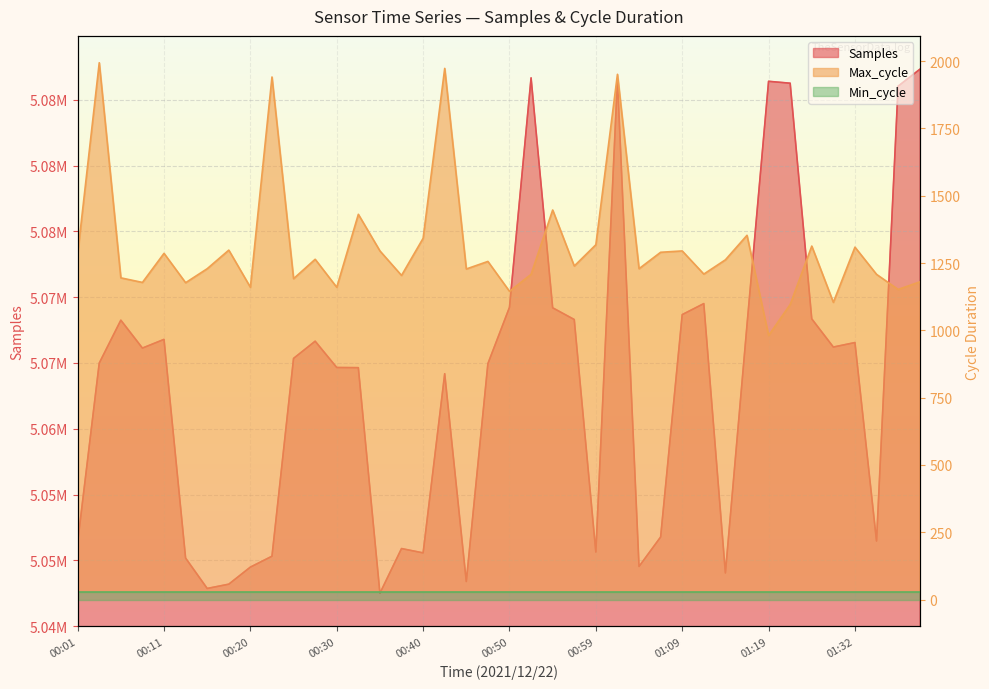

What is the minimum value for Samples?

5047499